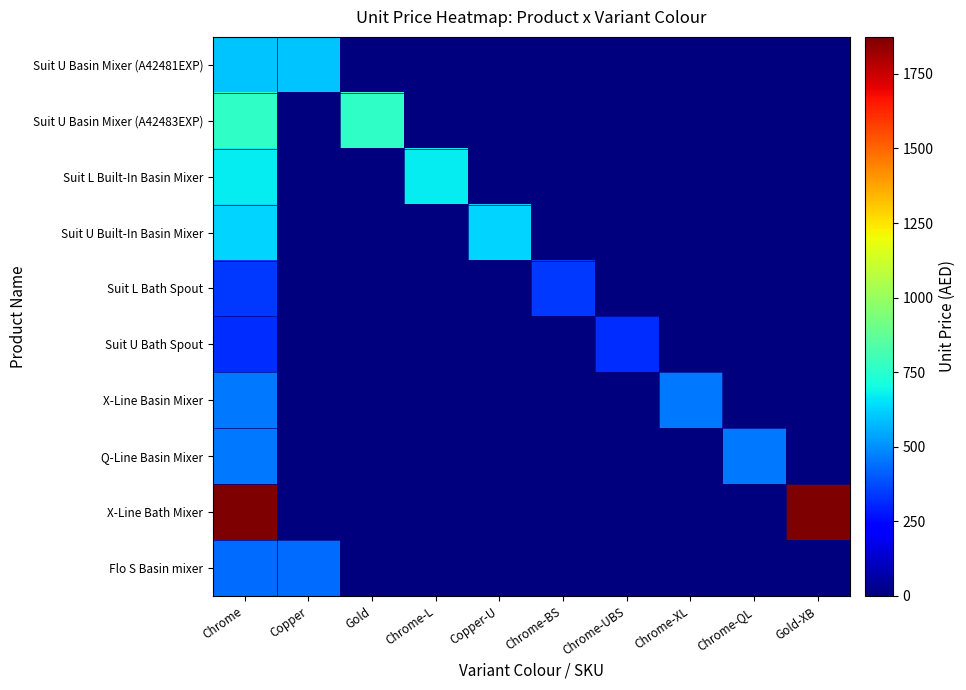

What is the difference between the highest and lowest values at Chrome?

1552